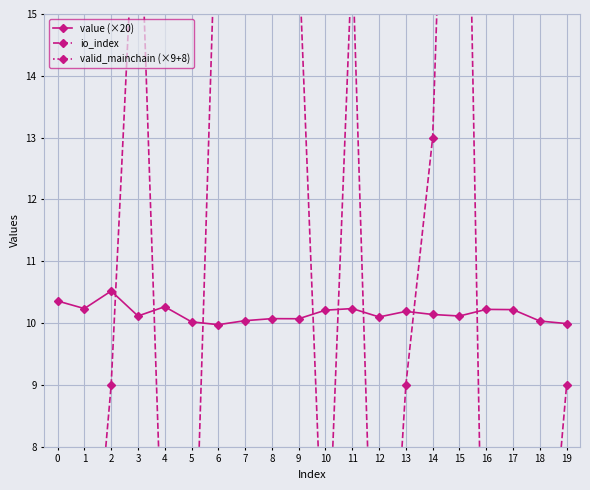

In value (×20), how many points are lower than both neighbors (excluding endpoints)?

6